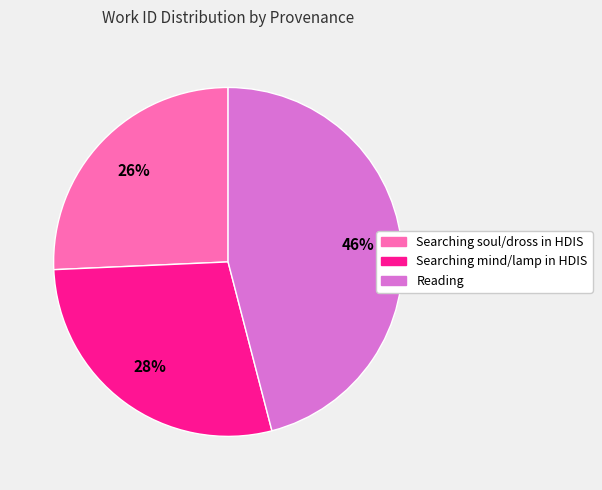

To the nearest percent, what portion does Searching mind/lamp in HDIS represent?

28%